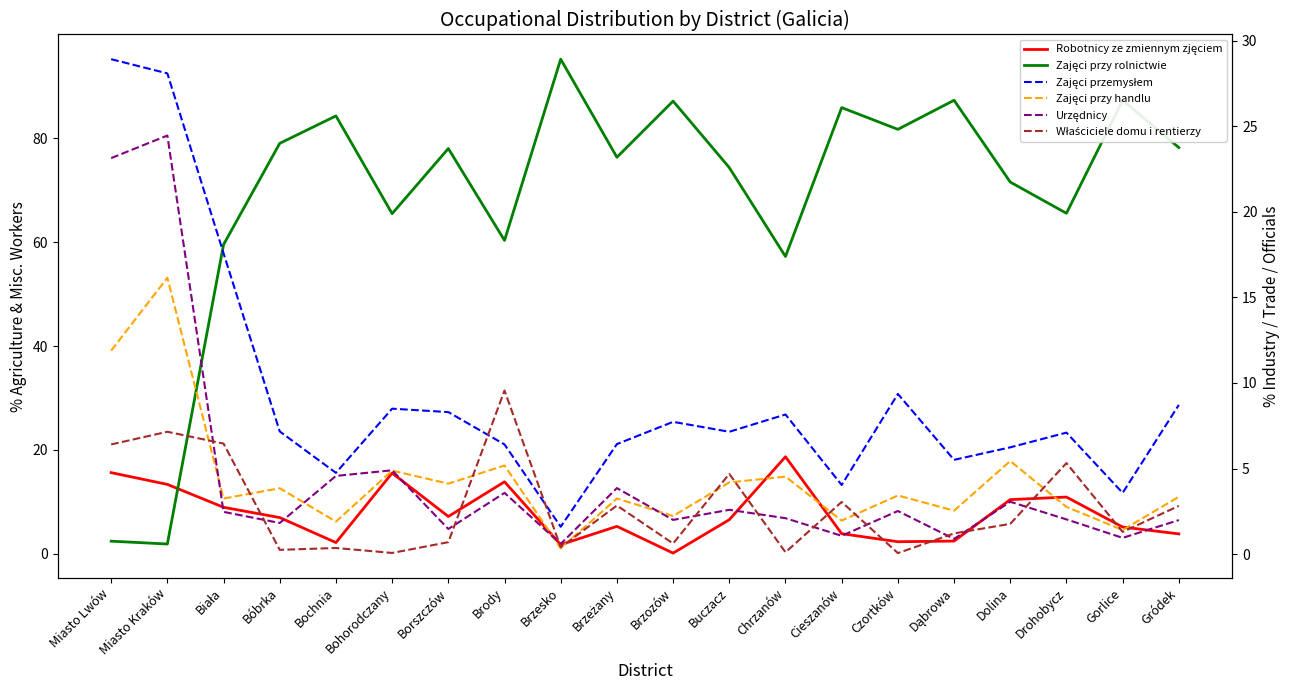

How many values in the Robotnicy ze zmiennym zjęciem series are below 6?

9